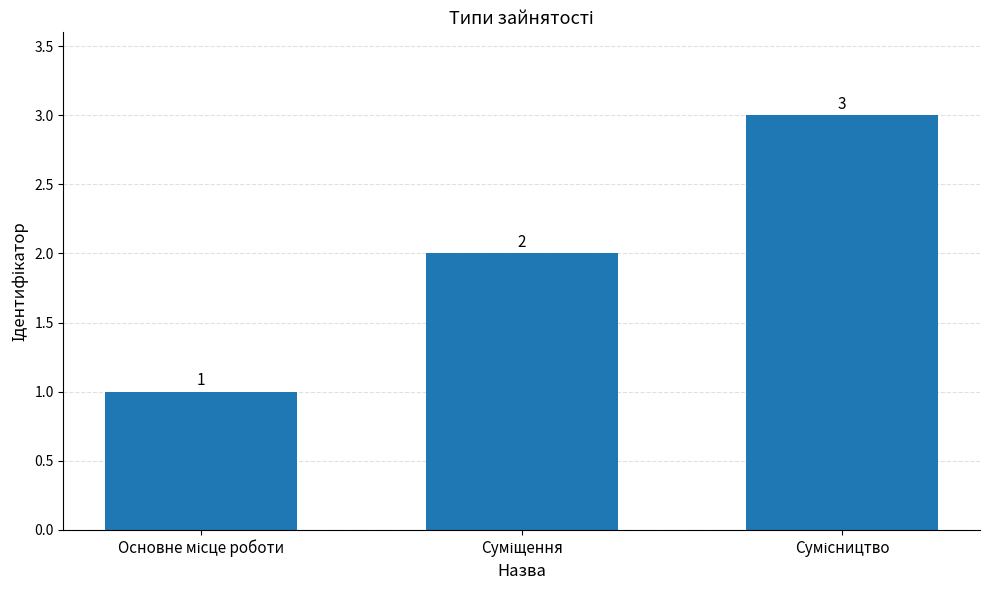

What is the sum of all values?

6